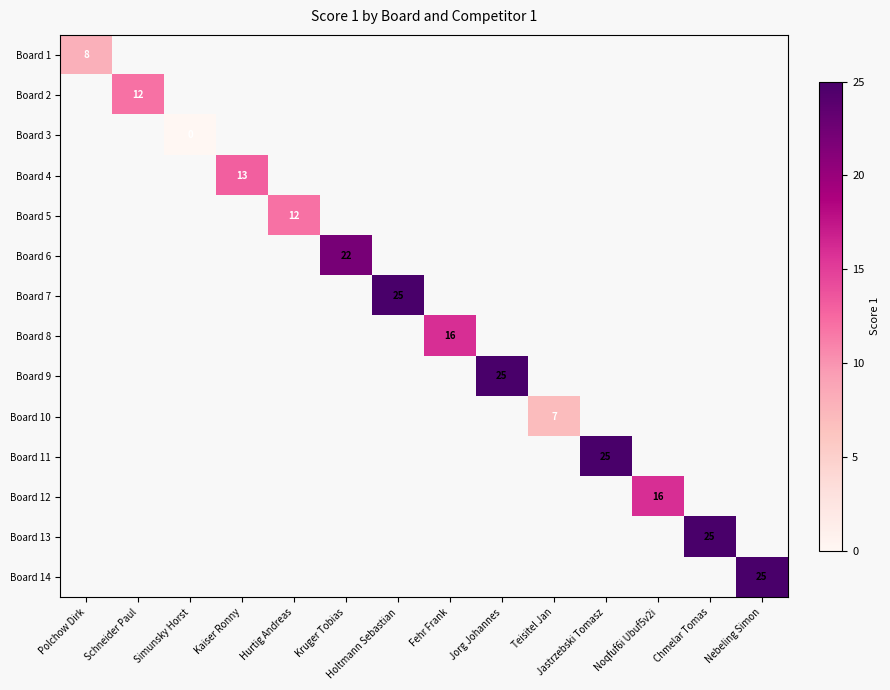

Which label corresponds to the smallest value in the chart?

Simunsky Horst